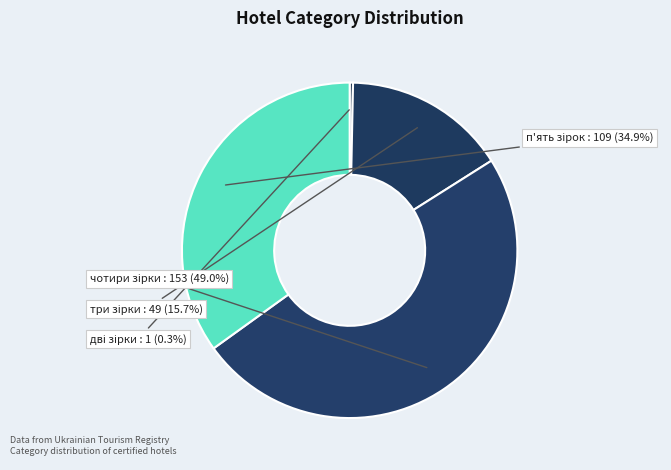

Is there a majority slice in this chart?

No